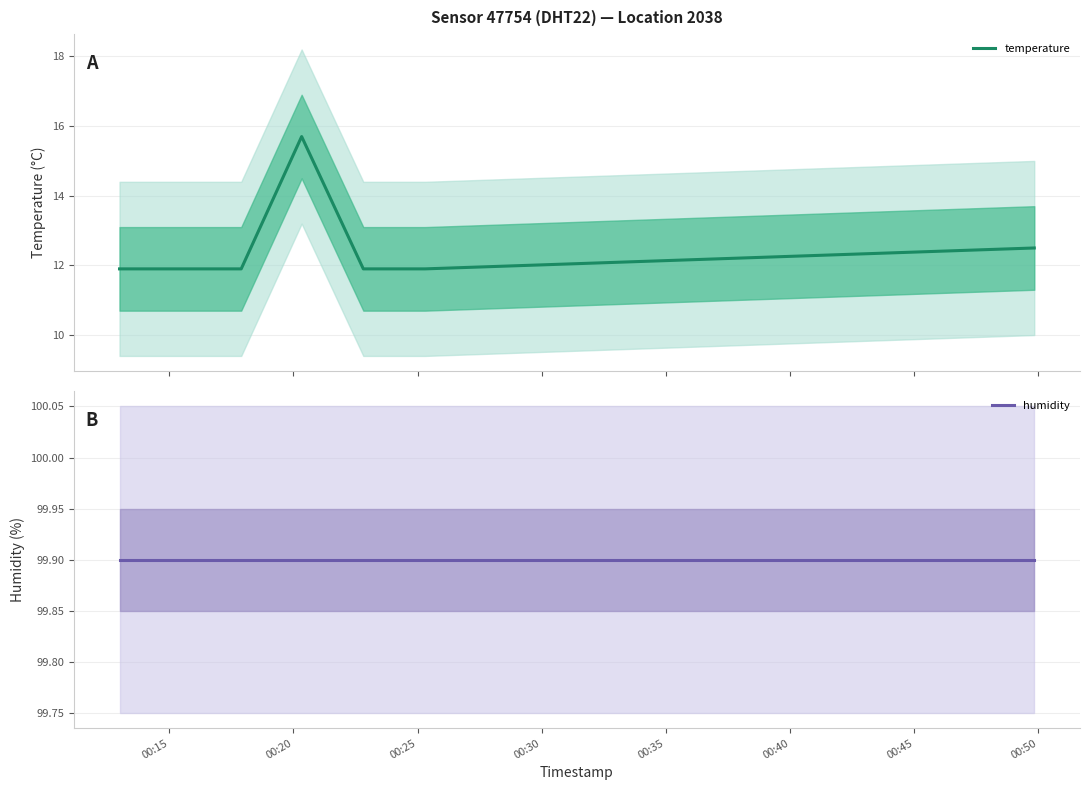

What is the spread (max minus min) of values at 00:40?

87.4